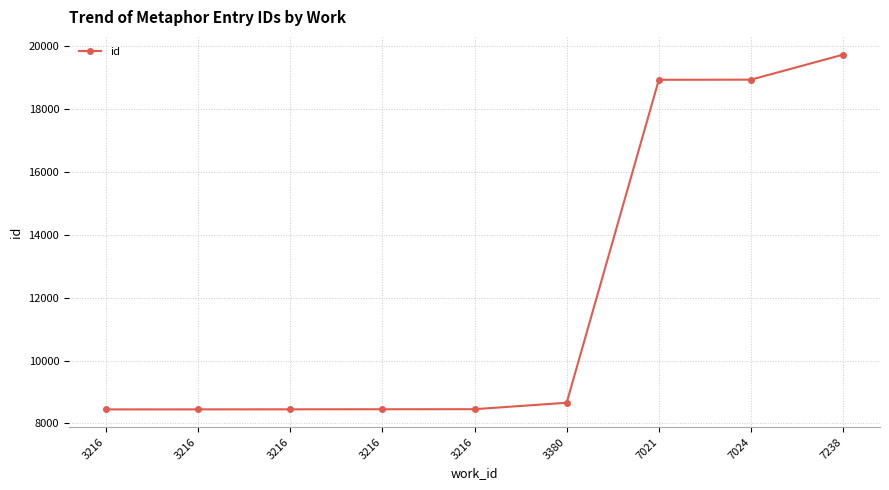

Rank the categories by value from lowest to highest.

3216, 3216, 3216, 3216, 3216, 3380, 7021, 7024, 7238